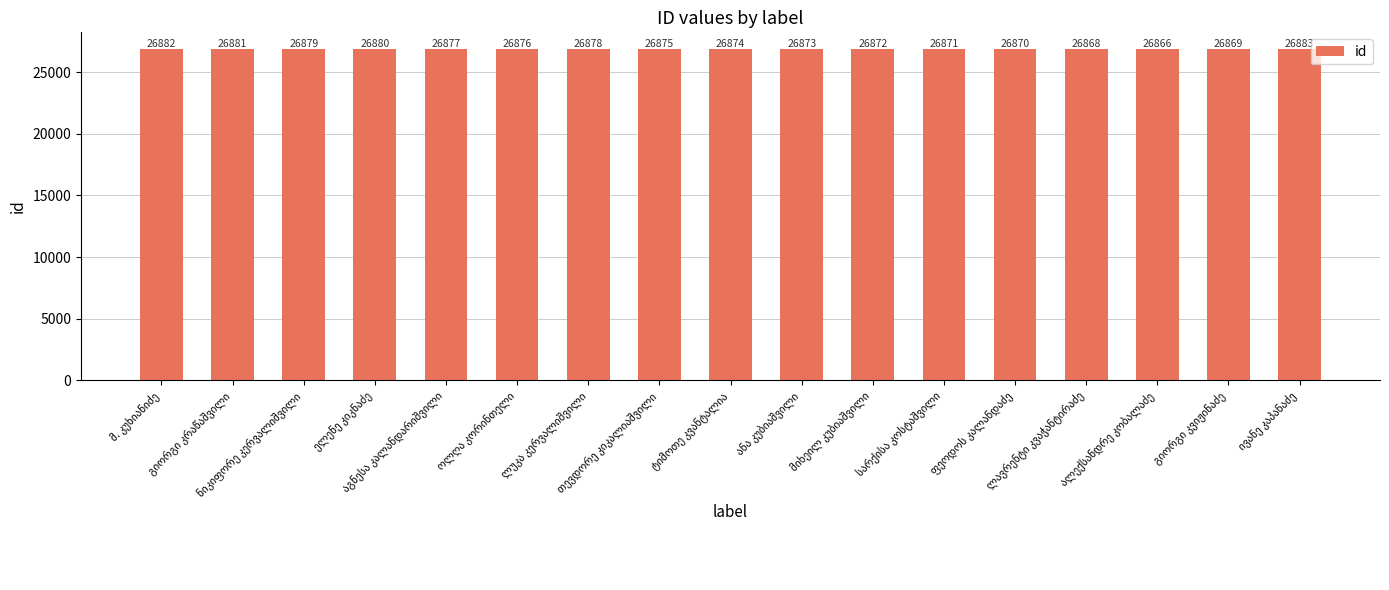

Reading right to left, list all the values displayed in this chart.

26883	26869	26866	26868	26870	26871	26872	26873	26874	26875	26878	26876	26877	26880	26879	26881	26882